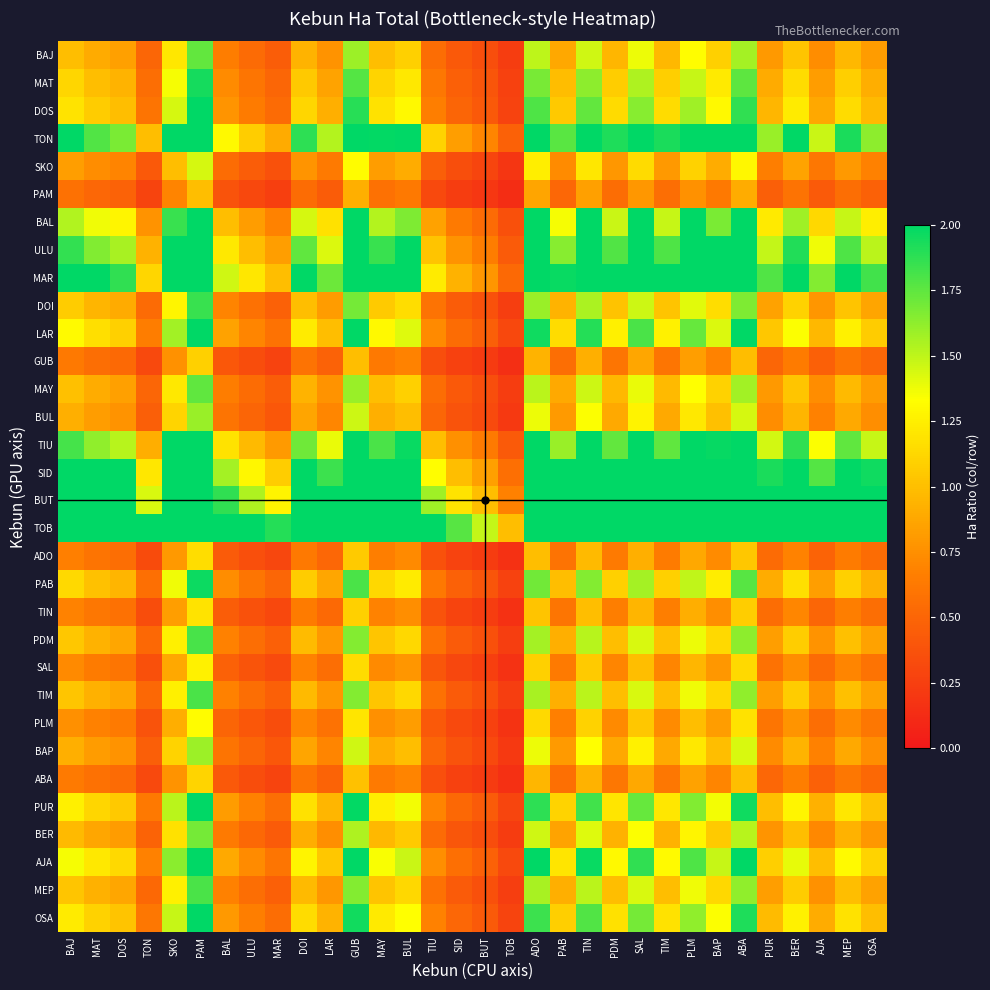

What is the difference between the highest and lowest values at TIN?

1.2